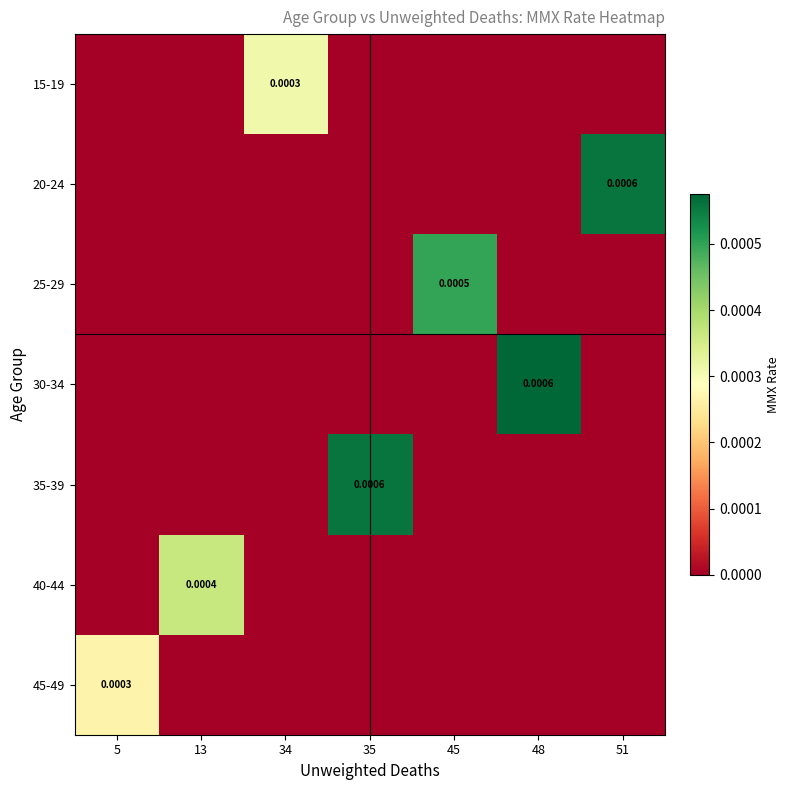

How many positive values does the 20-24 series have?

1